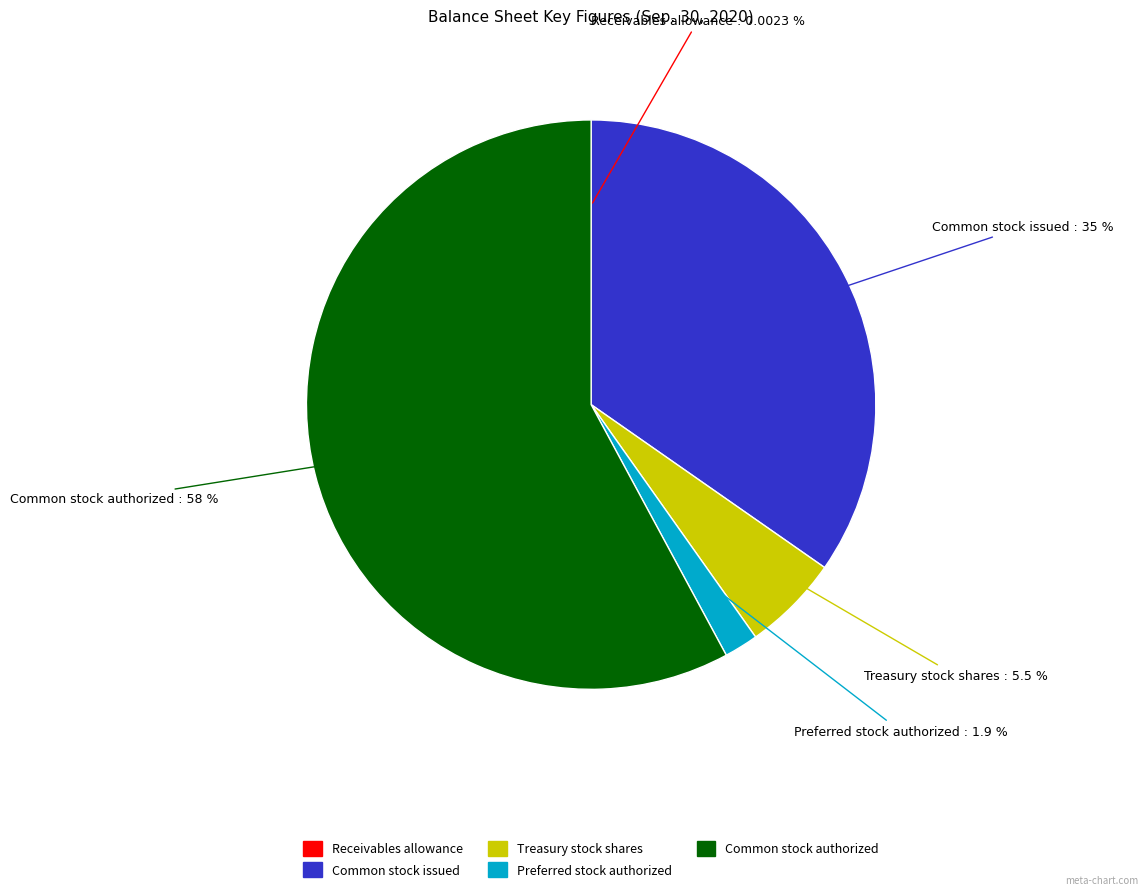

What is the largest slice in the pie chart?

Common stock authorized